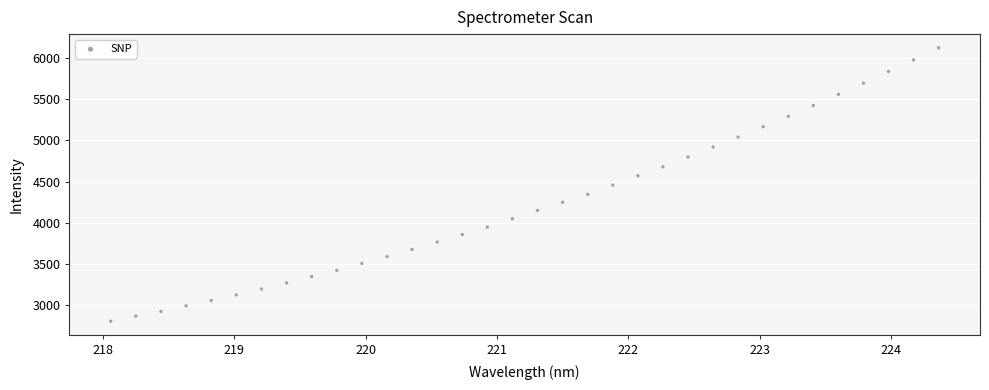

What is the range of Y values (max minus min)?

3323.9